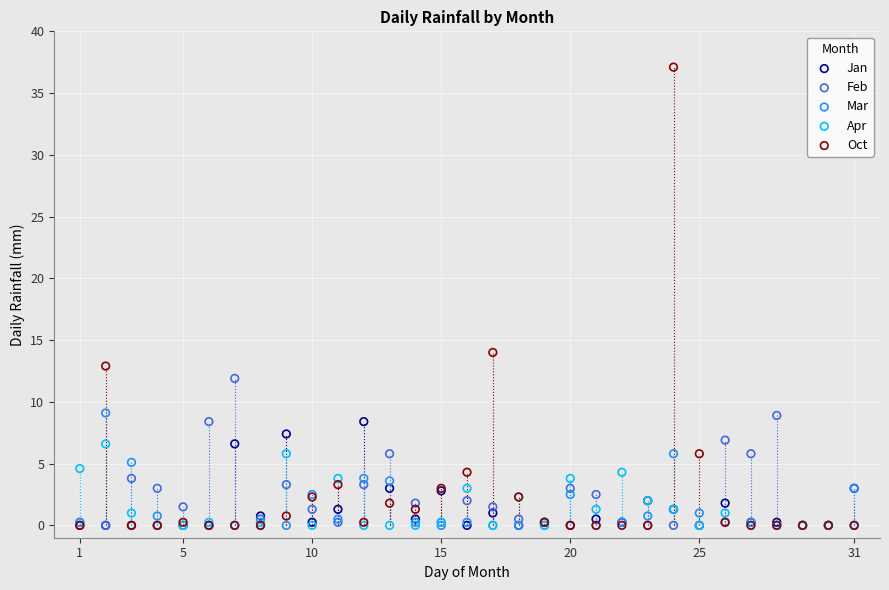

In the Oct series, what Y value is closest to 18?

14.0